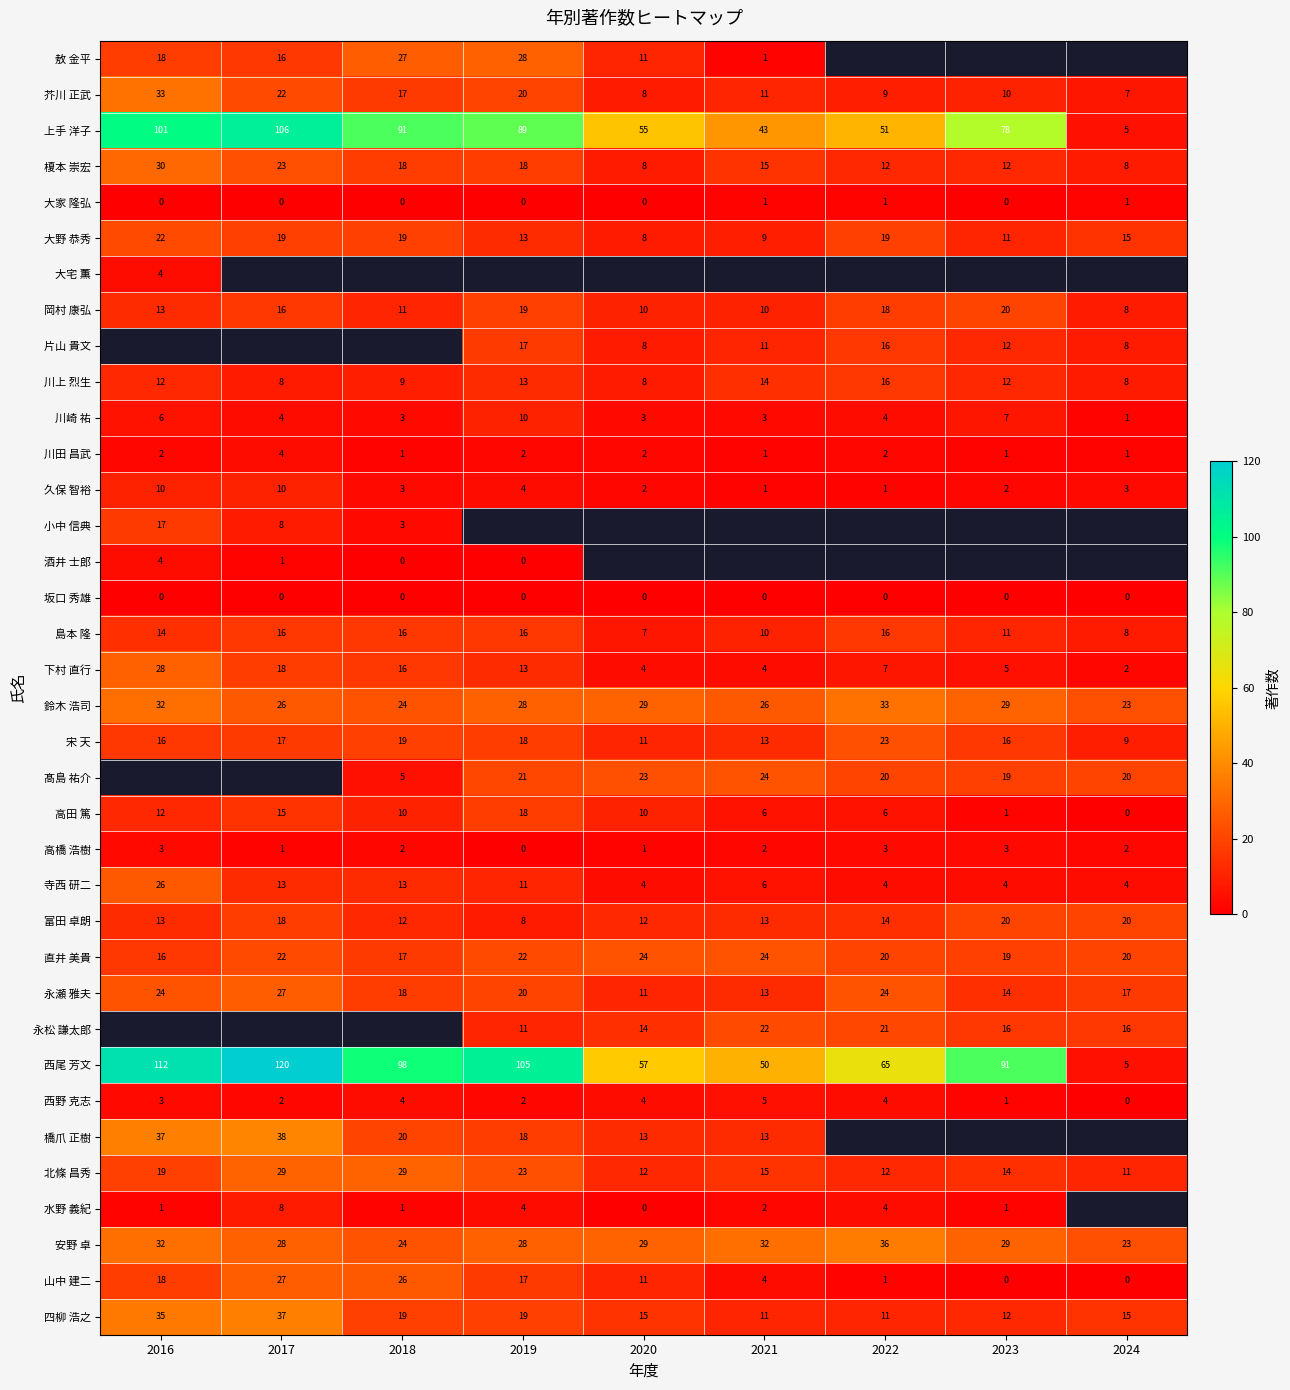

Count the number of data series in this chart.

36